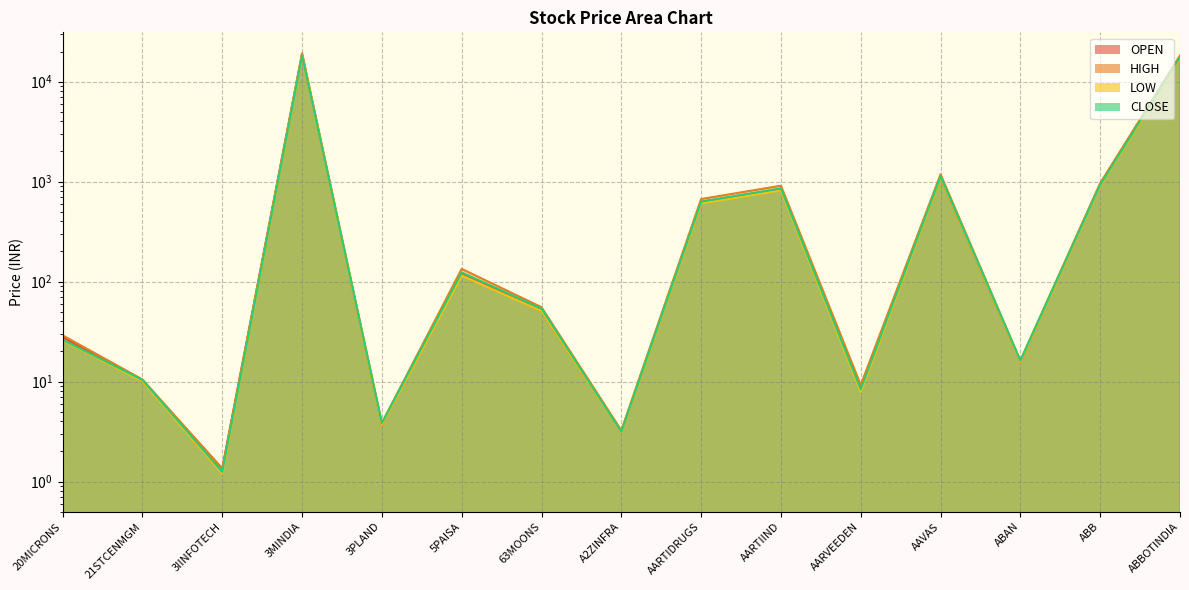

Rank the categories by LOW value from lowest to highest.

3IINFOTECH, A2ZINFRA, 3PLAND, AARVEEDEN, 21STCENMGM, ABAN, 20MICRONS, 63MOONS, 5PAISA, AARTIDRUGS, AARTIIND, ABB, AAVAS, ABBOTINDIA, 3MINDIA